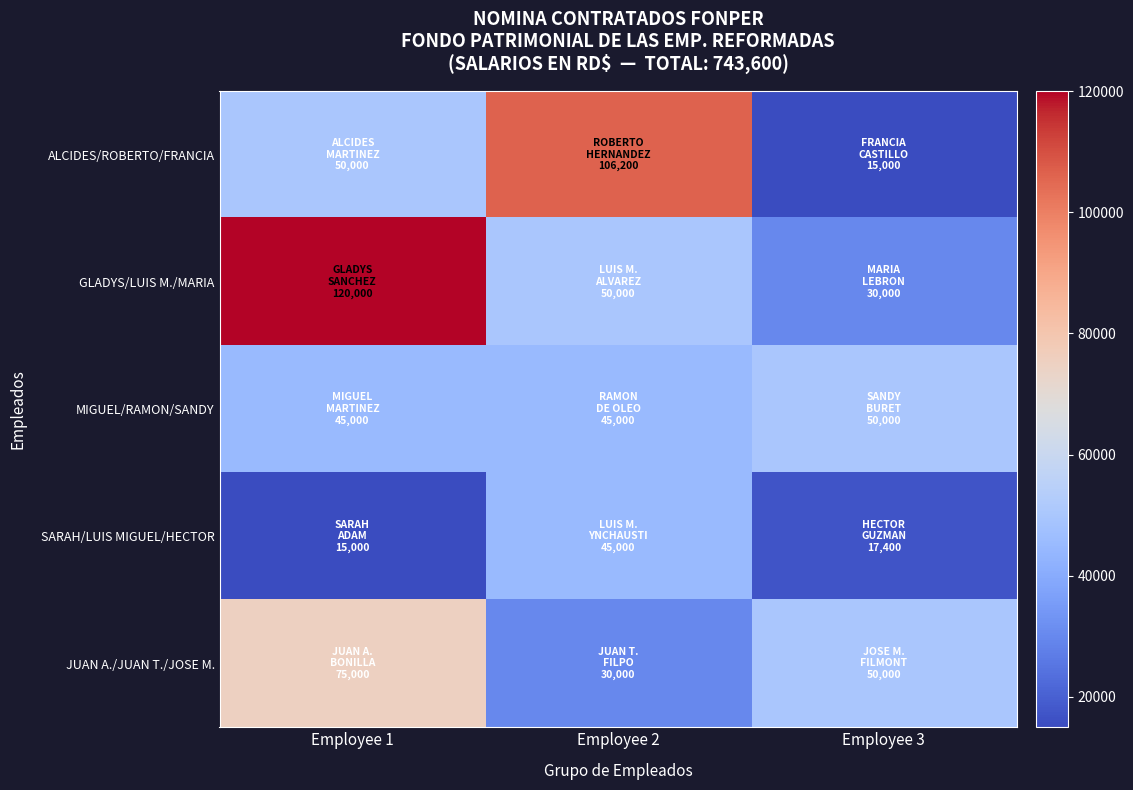

Which series has the widest spread of values?

ALCIDES/ROBERTO/FRANCIA